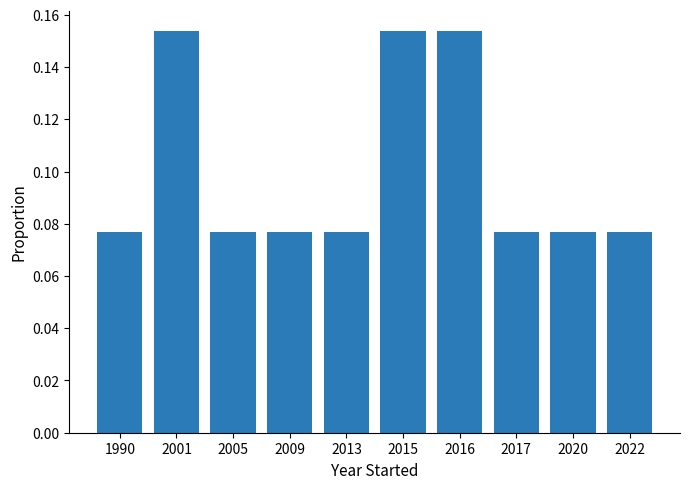

How many bars are there in total?

10